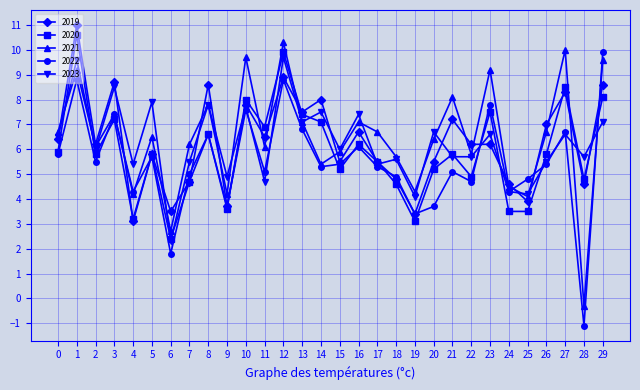

At which category does 2019 reach its first local peak?

1